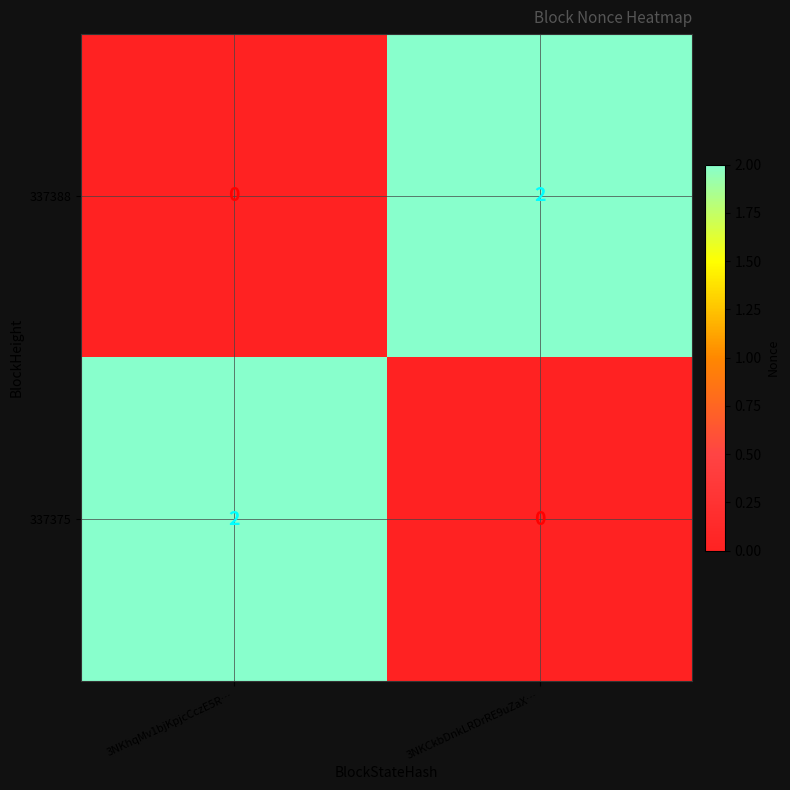

At 3NKhqMv1bjKpjcCczE5R…, list the series in order from largest to smallest.

337375, 337388